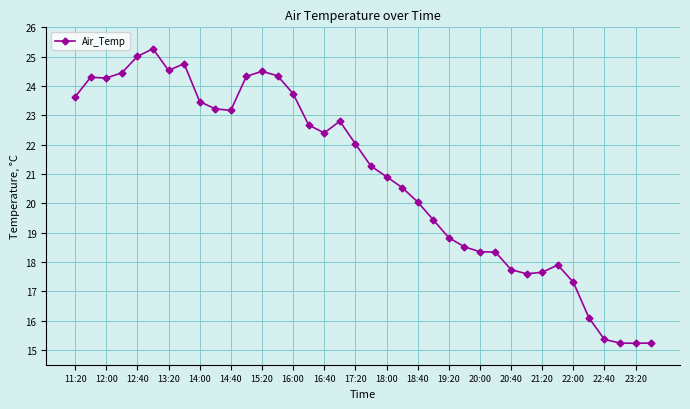

What is the value of the 9th point from the left?

23.5